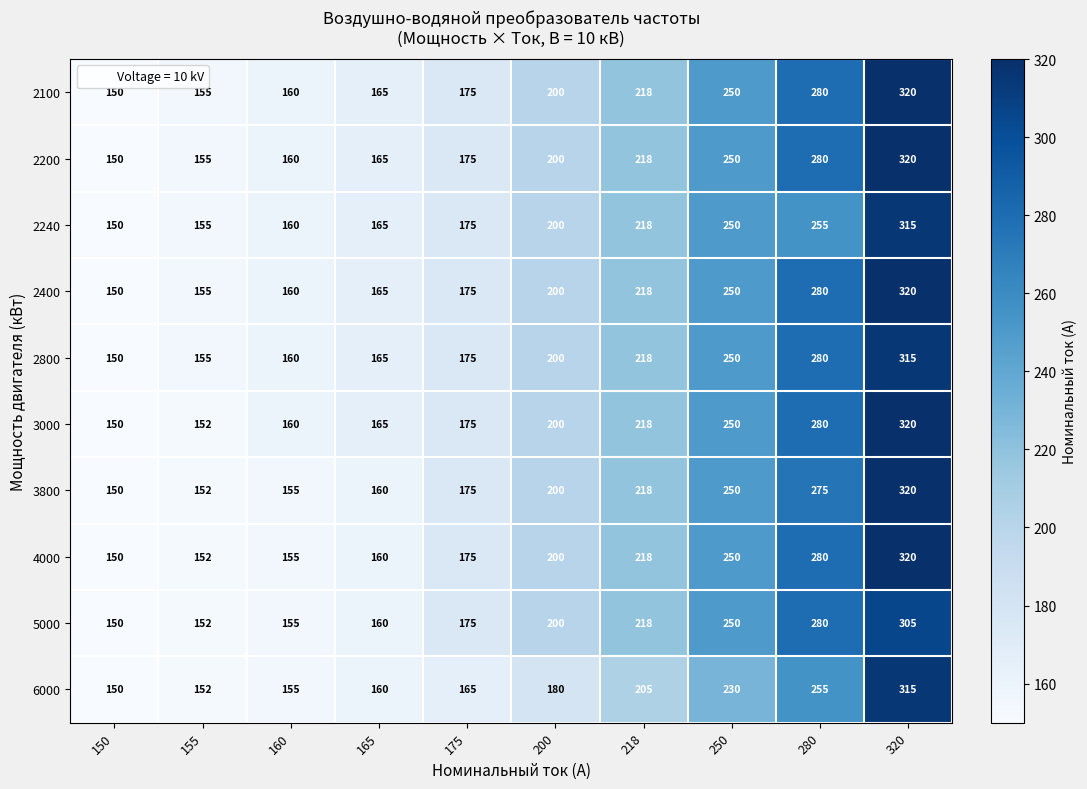

At which category is the sum across all series the highest?

320